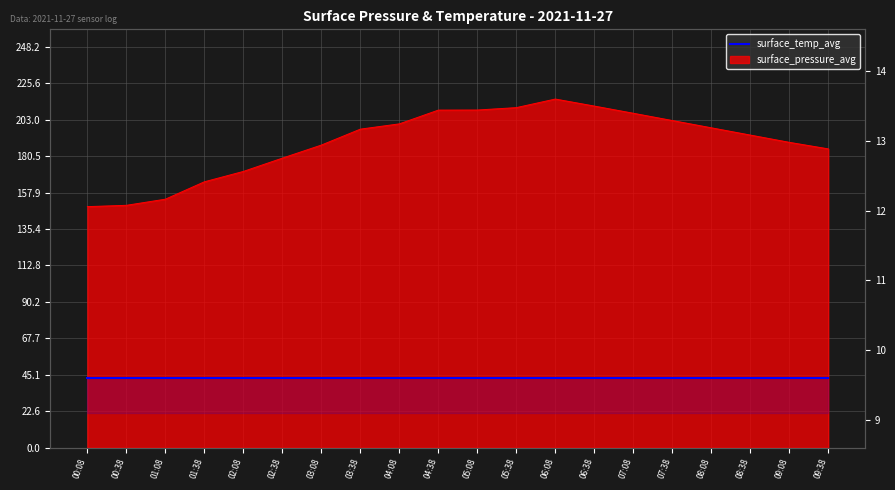

At which category does the data reach its first local peak?

06:08